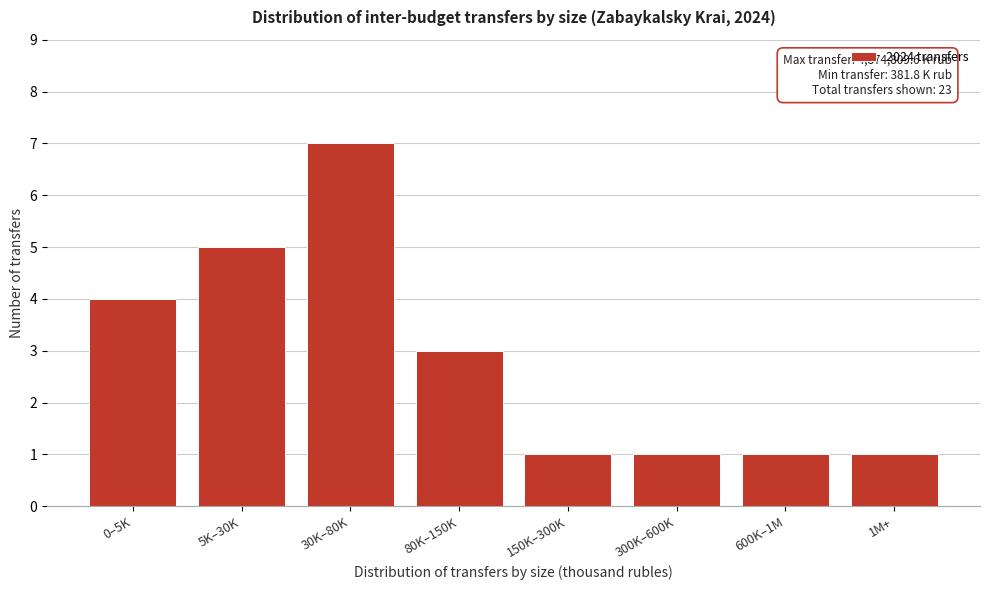

Reading left to right, extract all data points from this chart.

0–5K=4	5K–30K=5	30K–80K=7	80K–150K=3	150K–300K=1	300K–600K=1	600K–1M=1	1M+=1